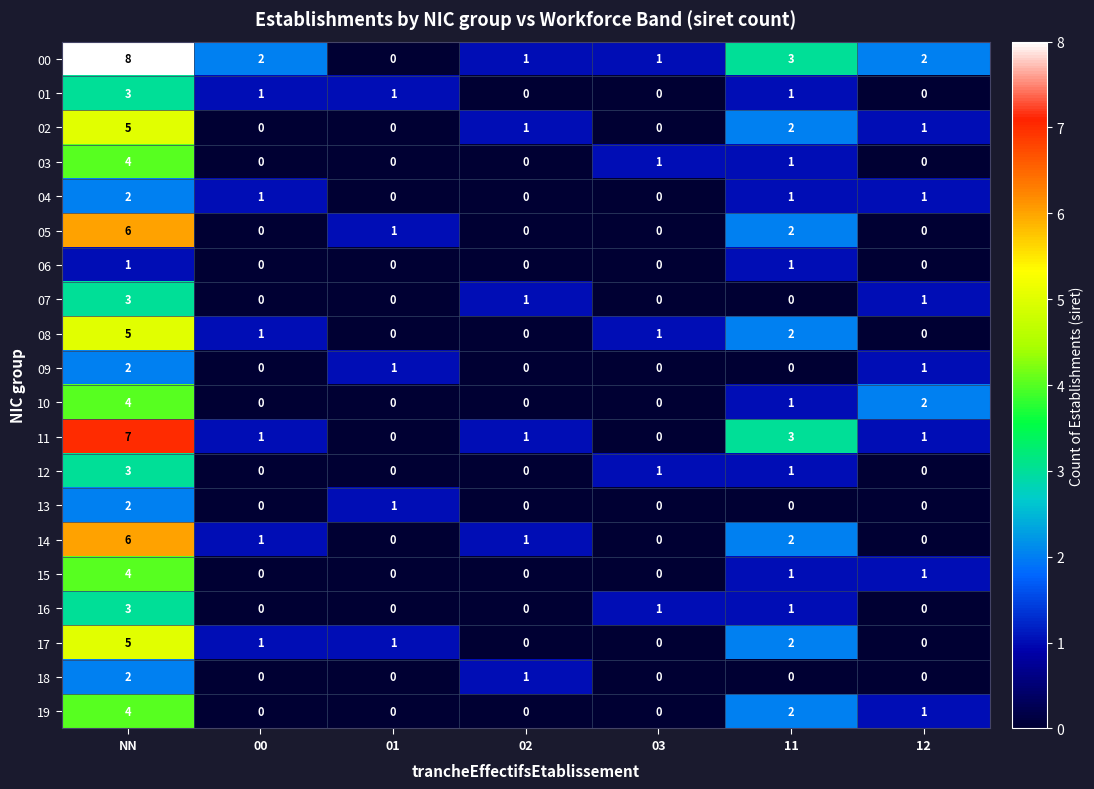

Which series has the widest spread of values?

00